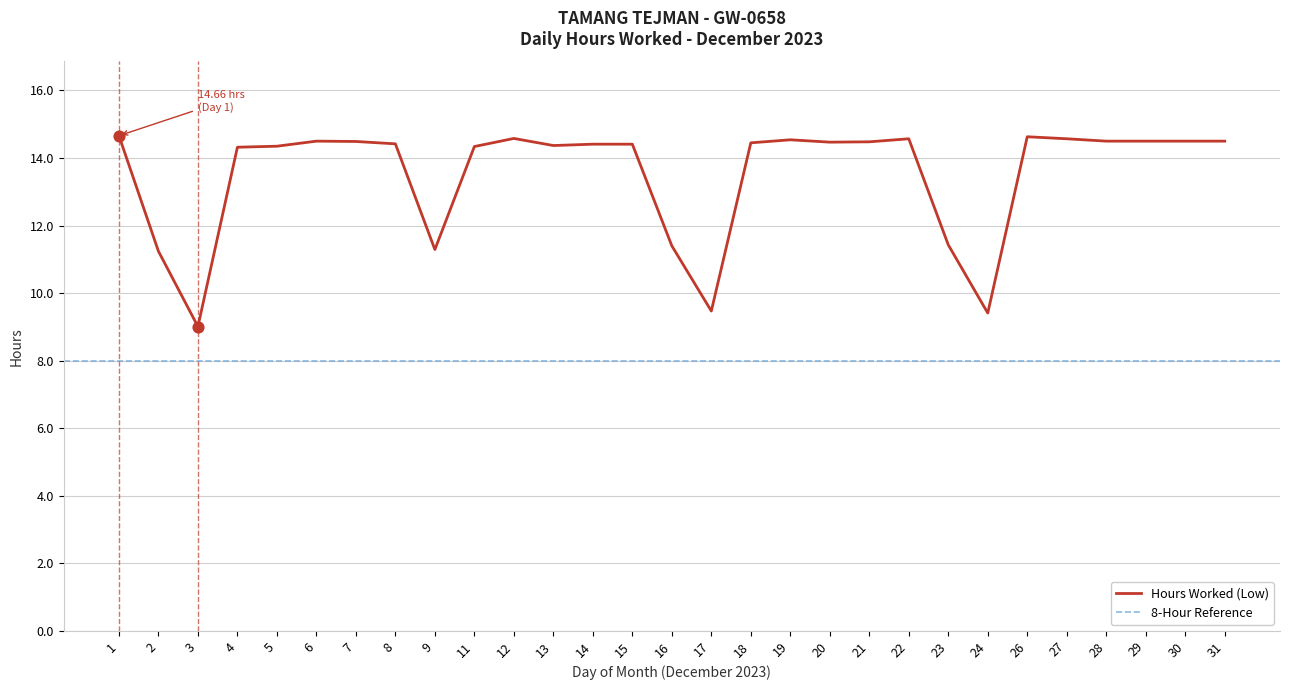

What is the change in value from 2 to 8?

+3.2